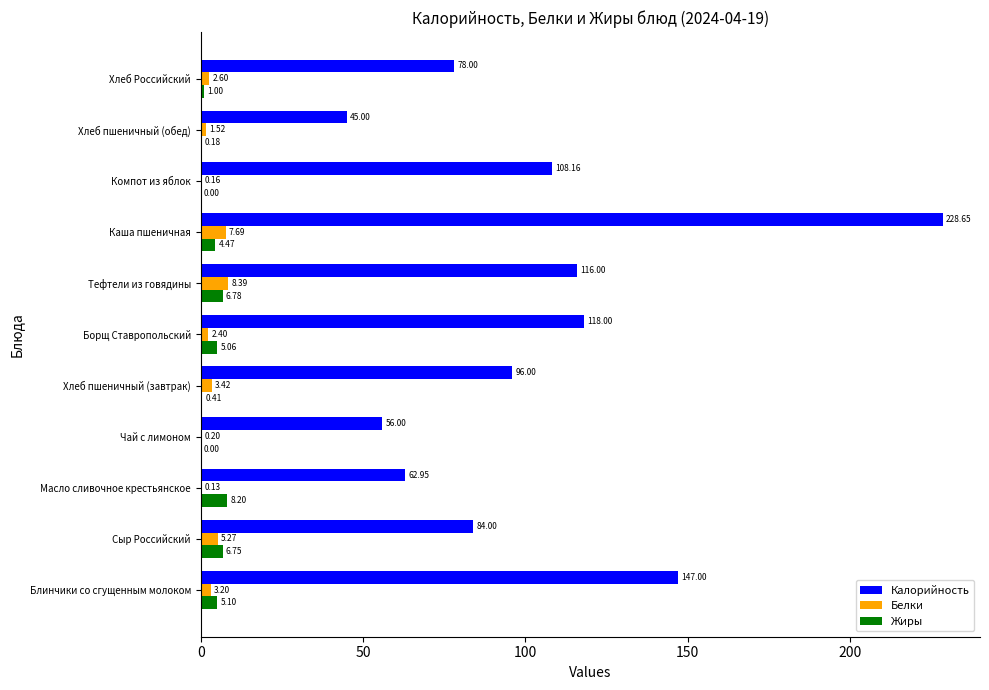

What is the sum of the Жиры values at Масло сливочное крестьянское and Борщ Ставропольский?

13.3